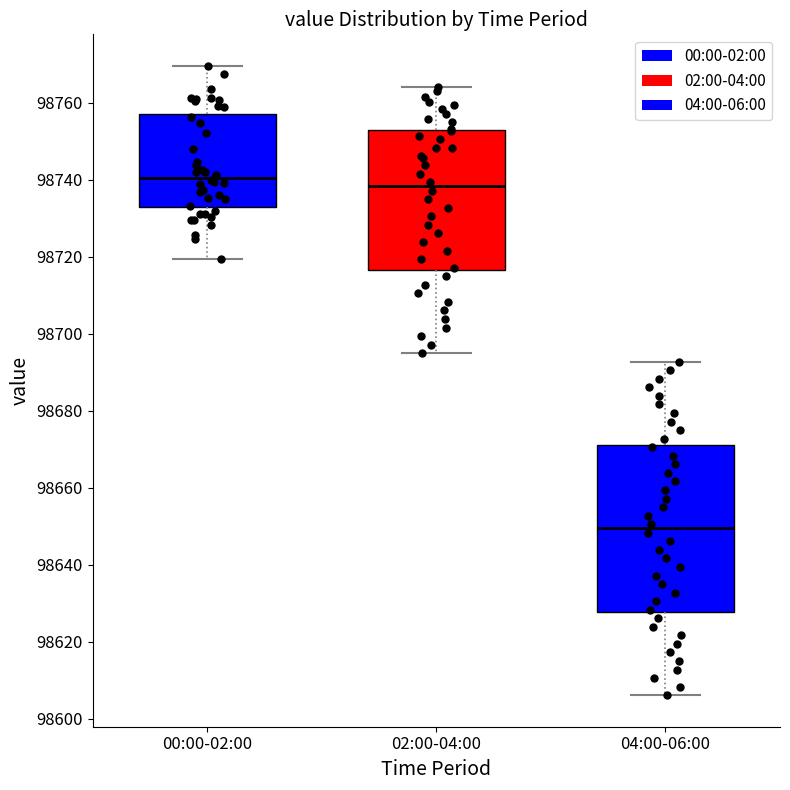

Which box's median line is the highest?

00:00-02:00